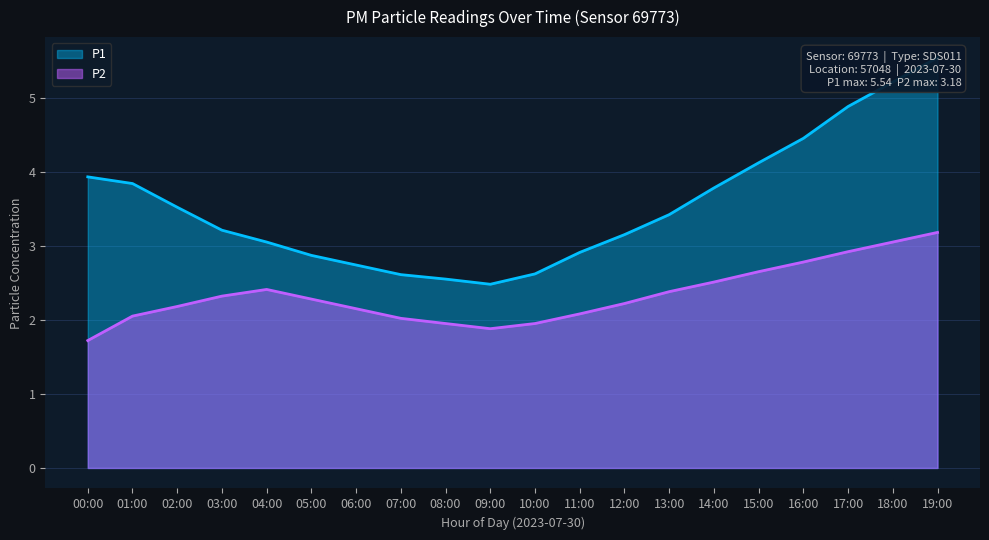

Which has a higher value, 05:00 or 16:00?

16:00